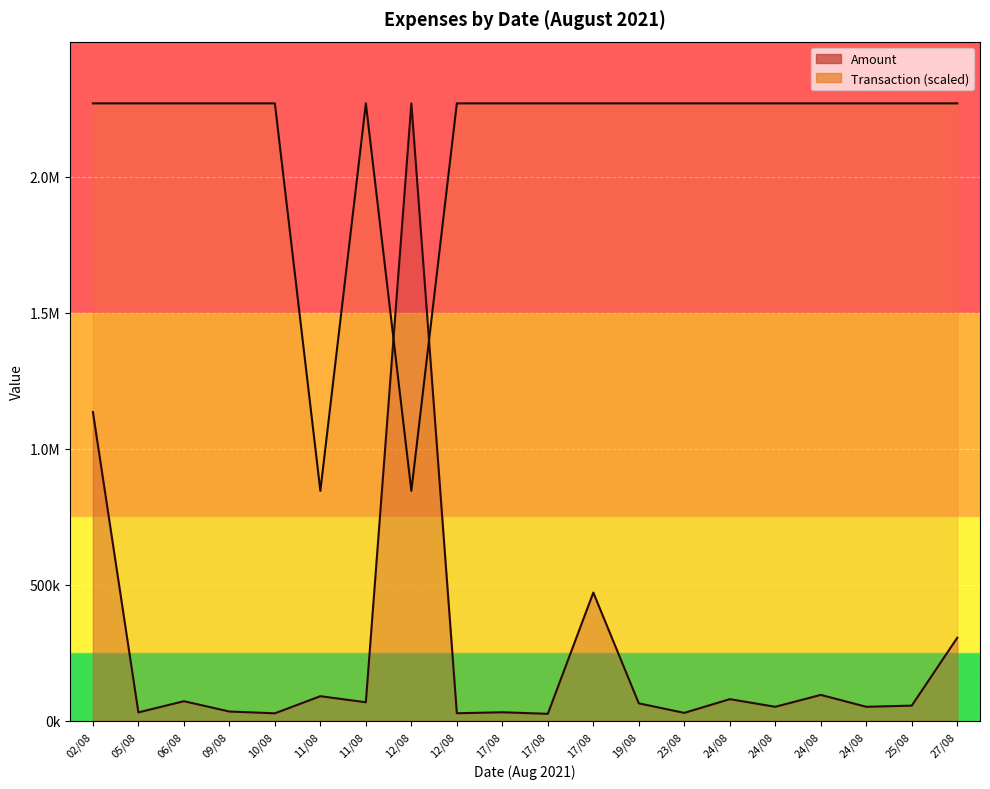

At how many categories does at least one series exceed 1486845?

19